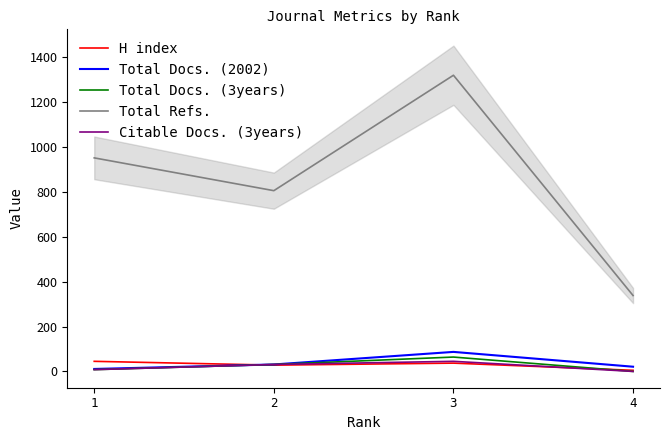

How many data points in Total Docs. (2002) are above 31?

1